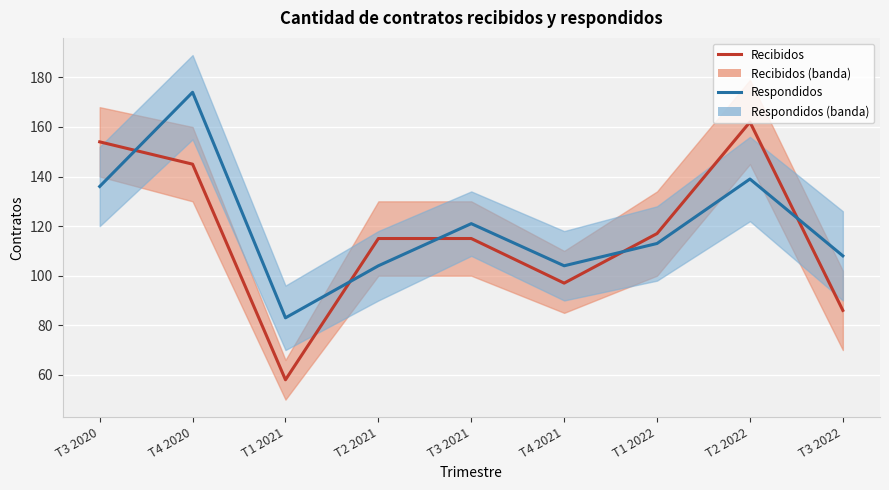

How many categories are shown in the chart?

9